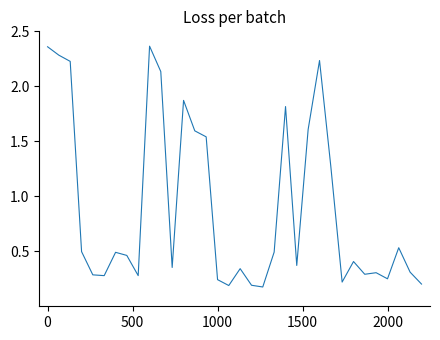

Is this an area chart (filled region under the line)?

No